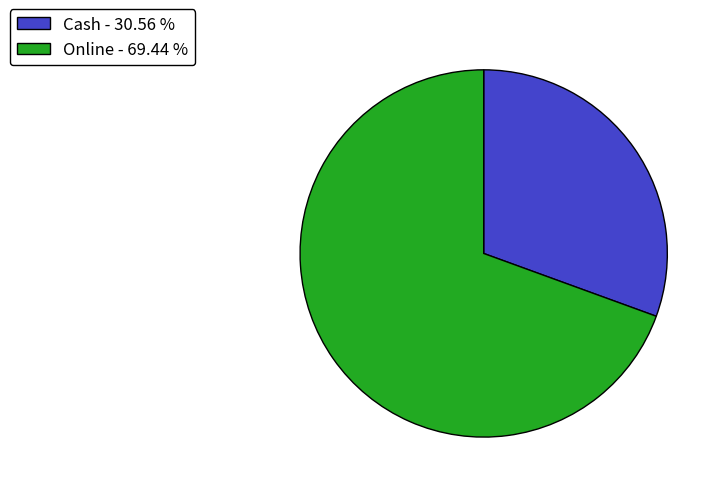

What is the smallest slice in the pie chart?

Cash